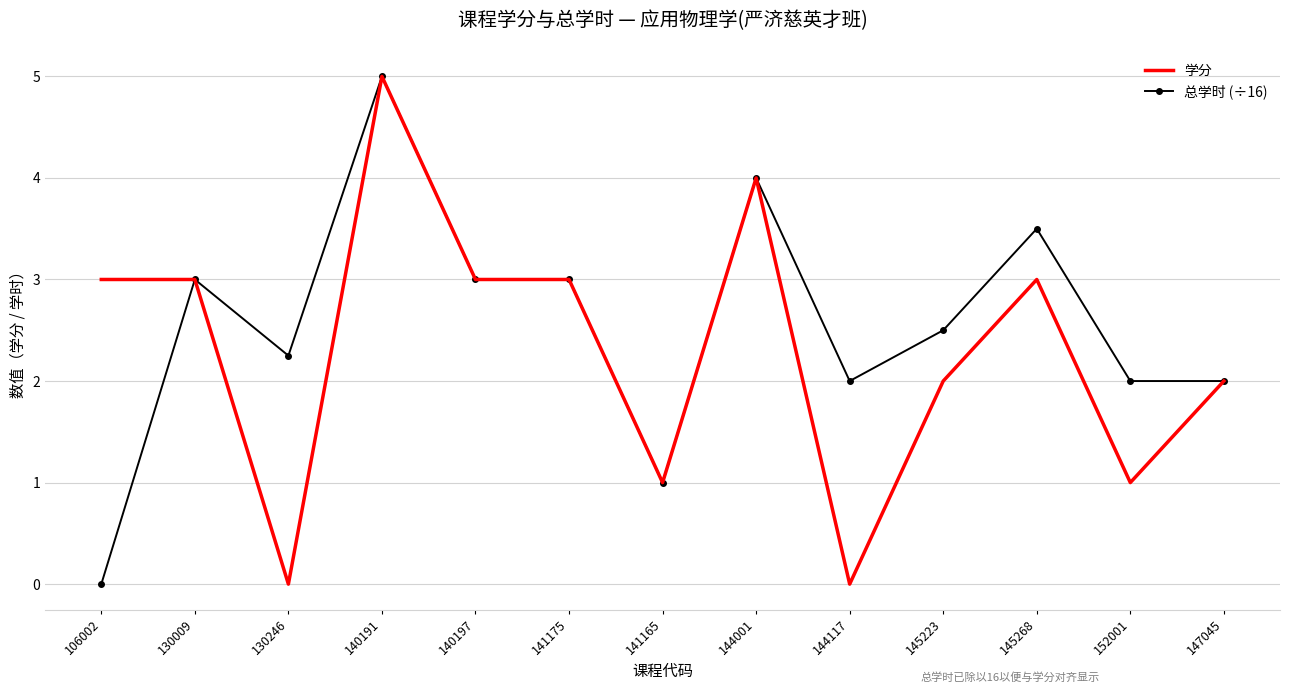

At which label does 总学时 (÷16) reach its peak?

140191